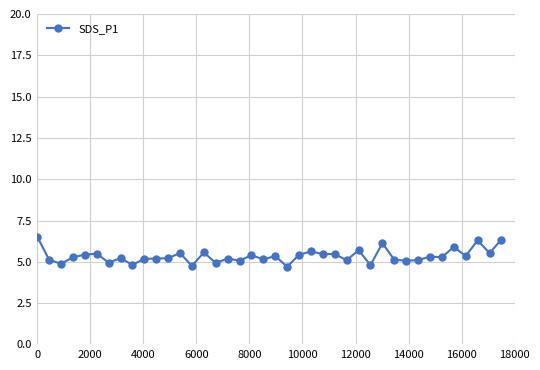

What is the difference between the maximum and minimum values?

1.8